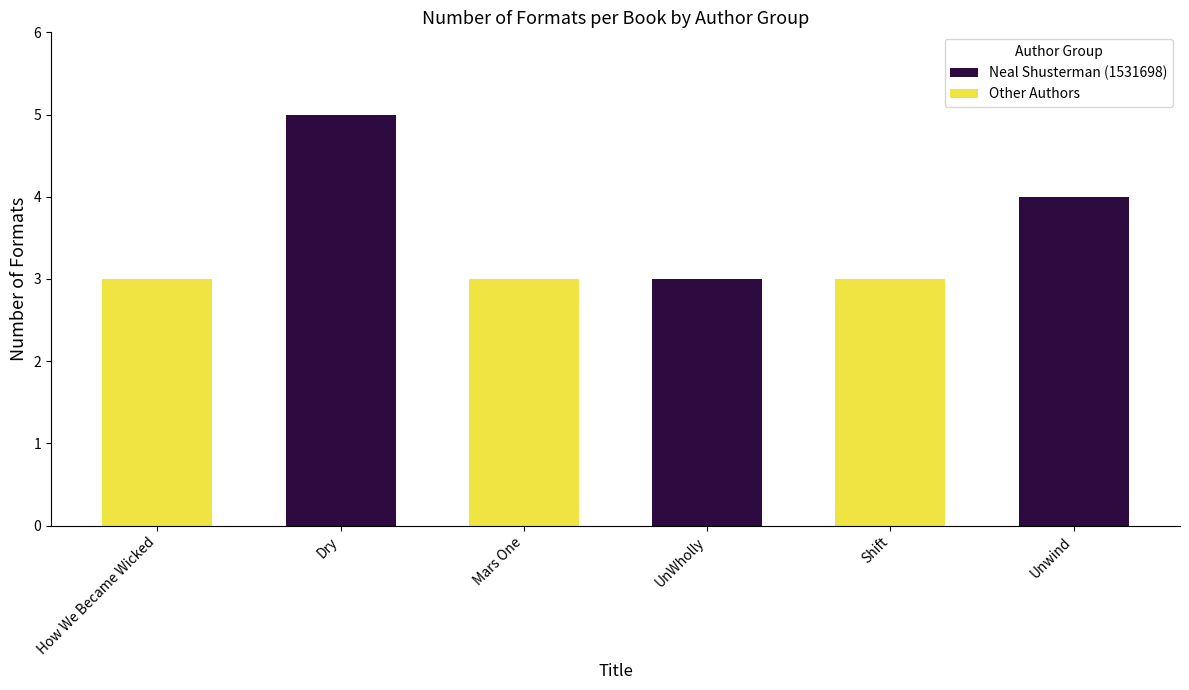

Which series has the widest spread of values?

Neal Shusterman (1531698)